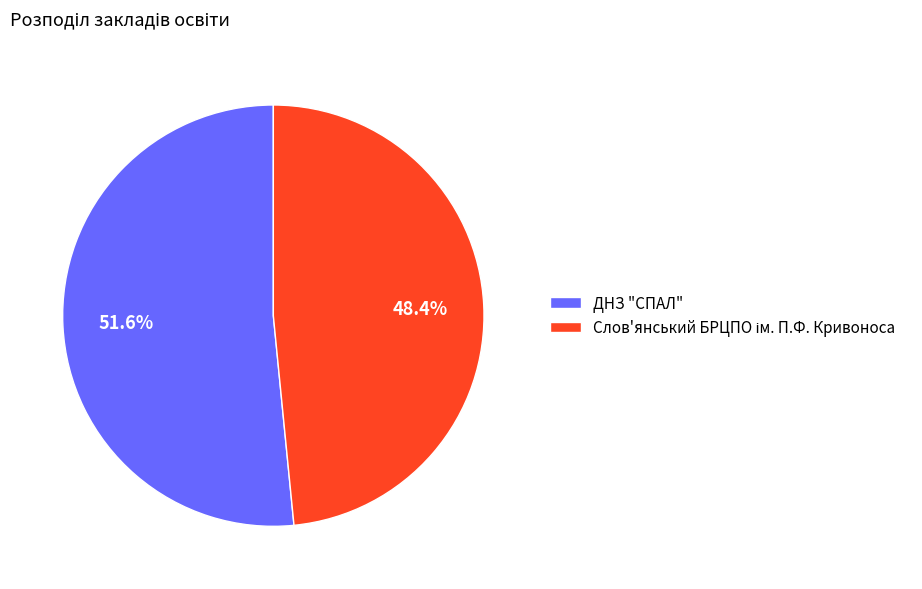

Which slice is the largest?

ДНЗ "СПАЛ"